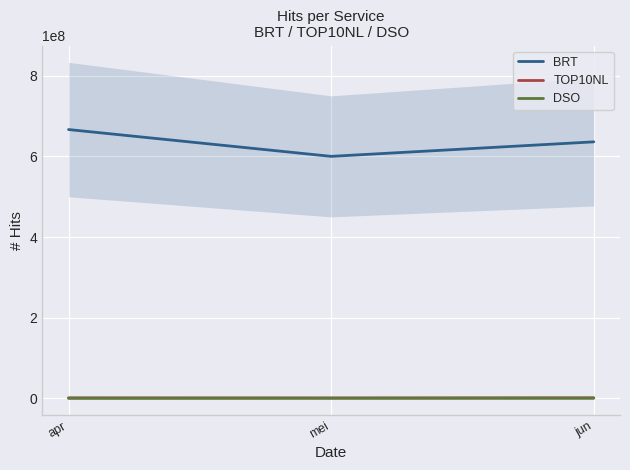

Rank the series by their maximum value, from lowest to highest.

DSO, TOP10NL, BRT